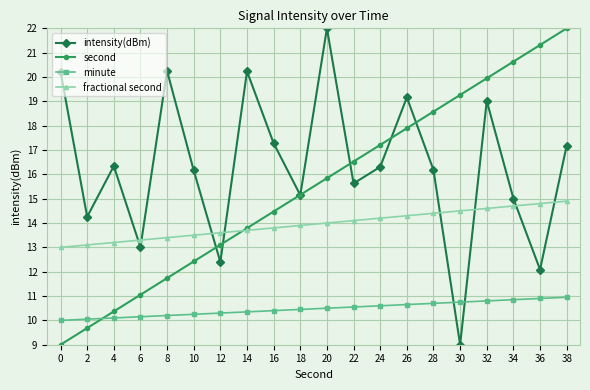

What is the highest value of the second series?

22.0